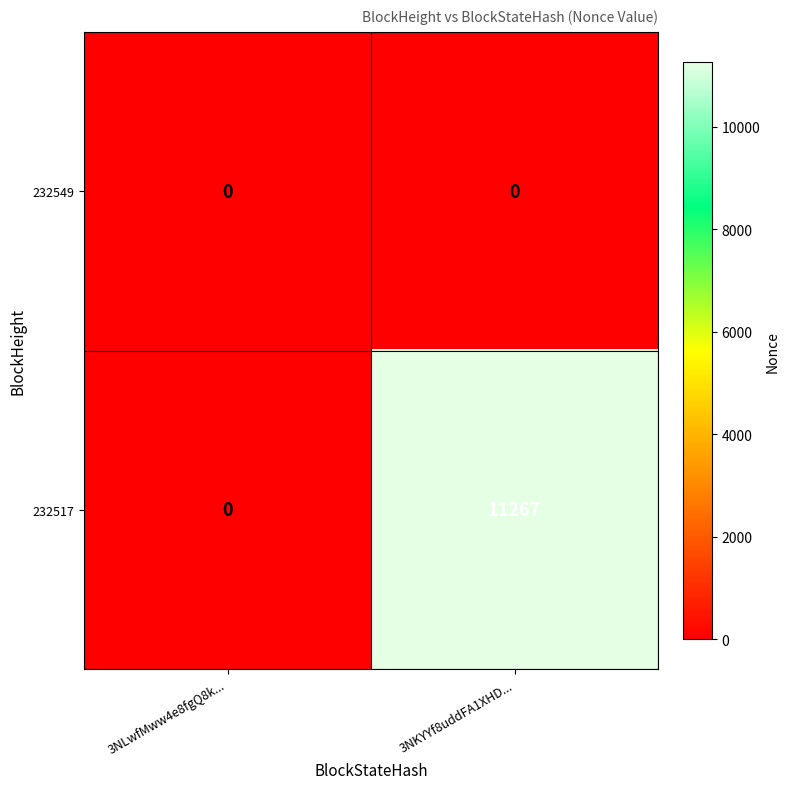

What is the difference between the maximum and minimum values in the 232517 series?

11267